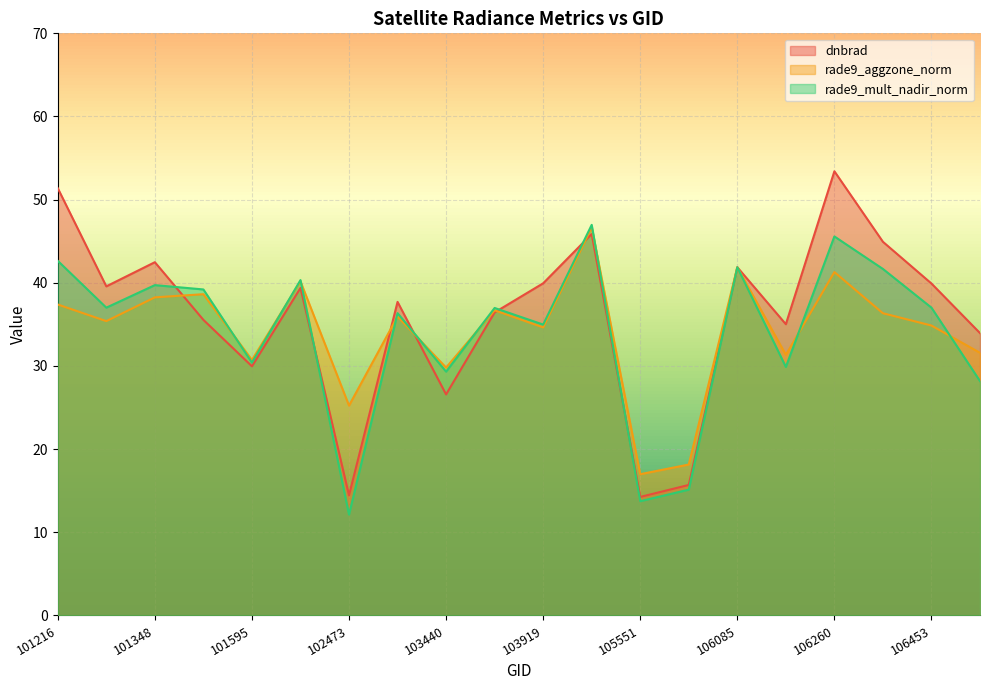

Which category has the lowest value in the rade9_mult_nadir_norm series?

102473